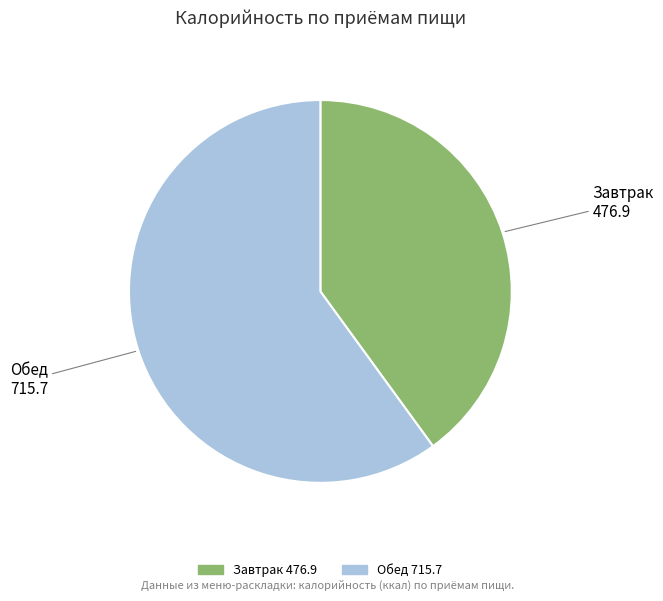

Do Завтрак and Обед together represent more than half of the pie?

Yes